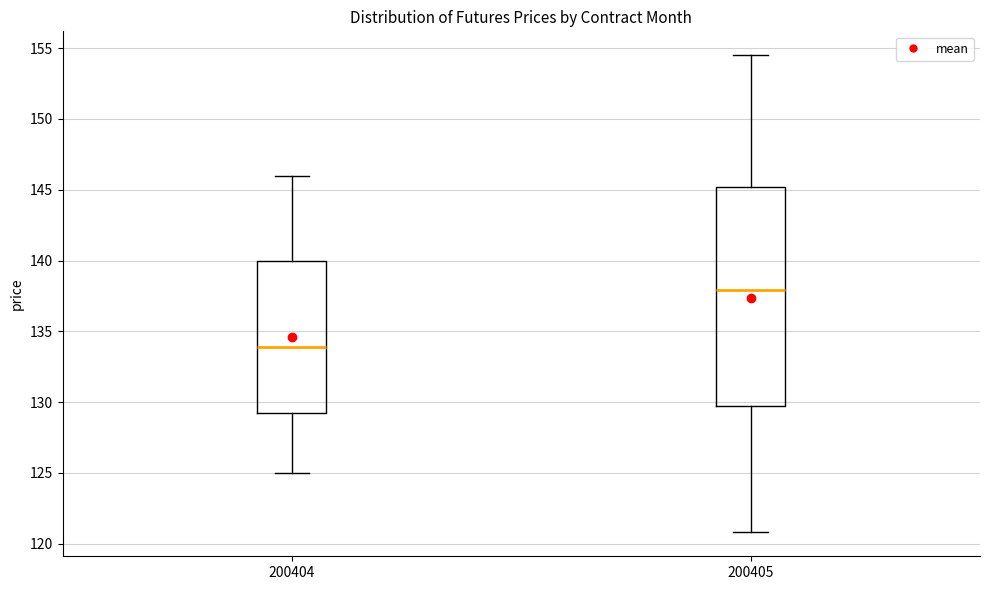

Reading left to right, transcribe this box plot: for each box, give where its median line is, the range the box spans, and where its two whiskers end, as read against the y-axis. The values are not printed on the chart, so give them approximately, as read against the axis.

200404: median 134.0, box 129.0 to 140.0, whiskers 125.0 to 146.0
200405: median 138.0, box 129.5 to 145.0, whiskers 121.0 to 154.5